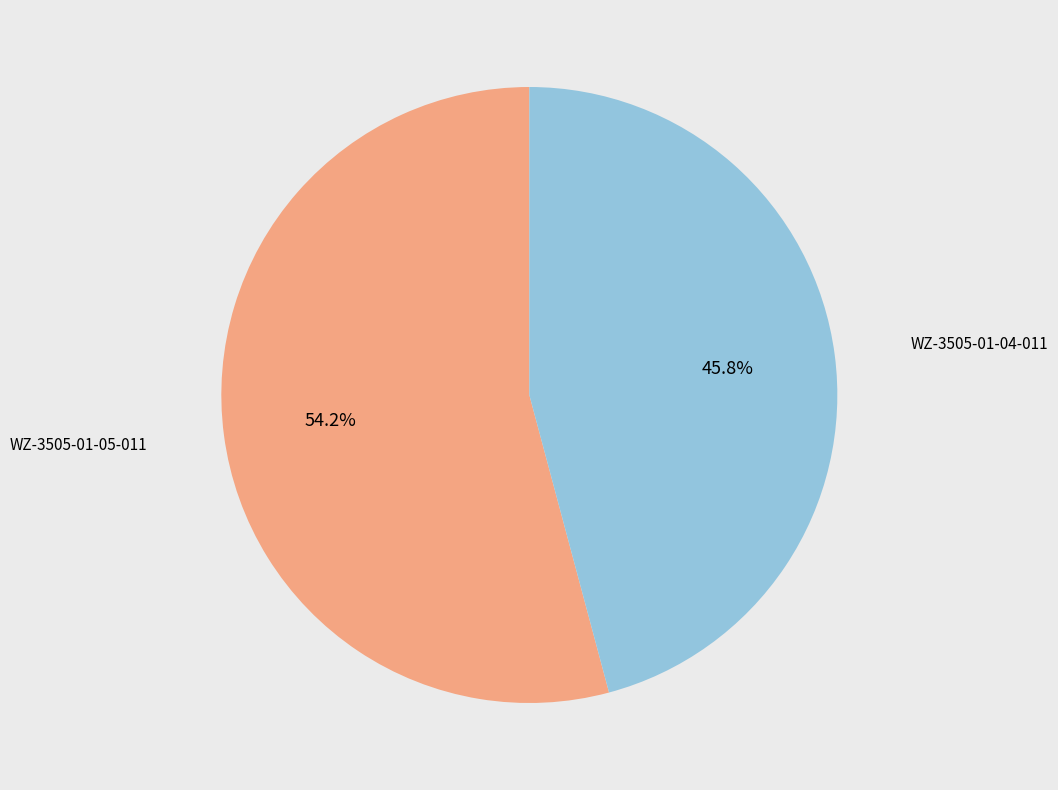

Is there any slice that represents more than half of the pie?

Yes